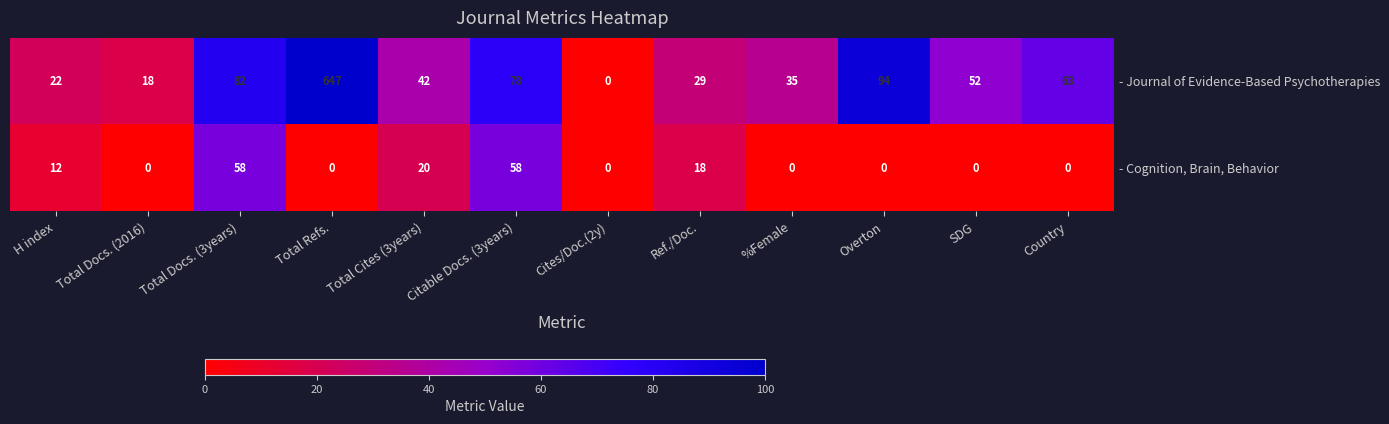

Rank the series by their average value, from highest to lowest.

- Journal of Evidence-Based Psychotherapies, - Cognition, Brain, Behavior